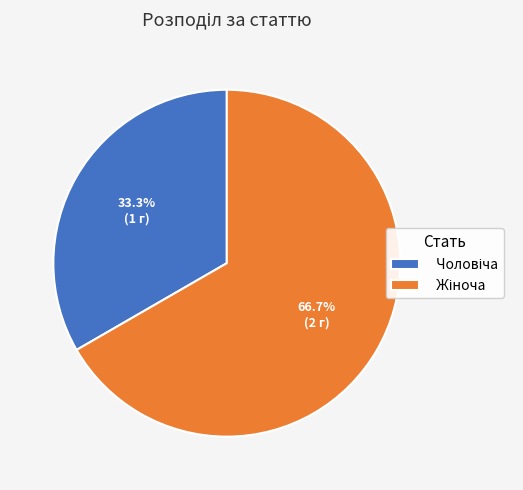

To the nearest percent, what is the combined percentage of Чоловіча and Жіноча?

100%